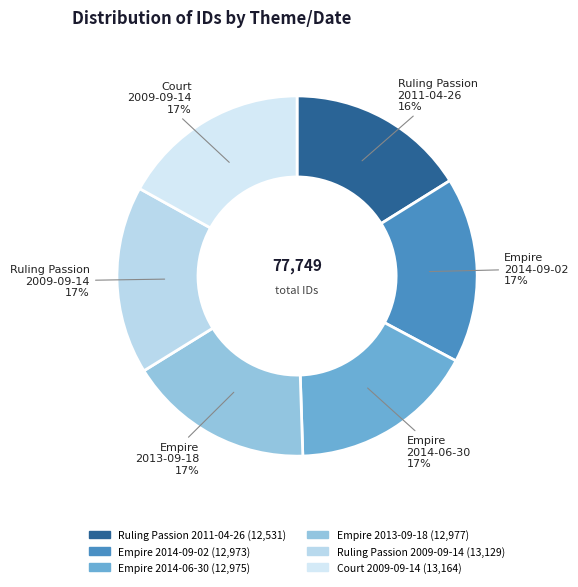

Is the sum of Ruling Passion 2011-04-26 and Ruling Passion 2009-09-14 greater than half?

No